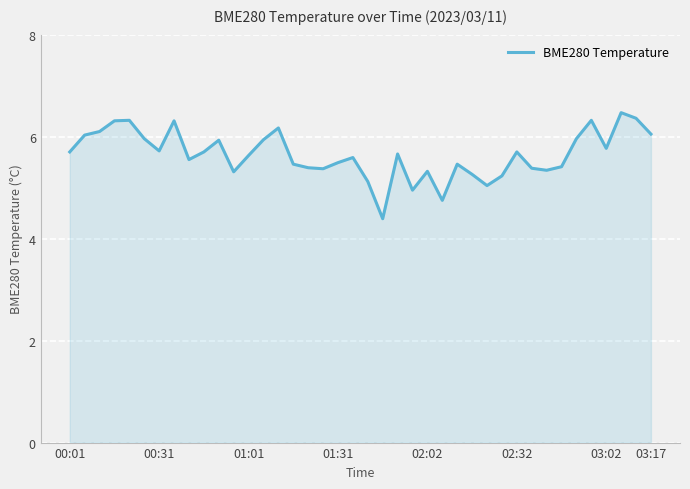

What is the smallest value displayed?

4.4